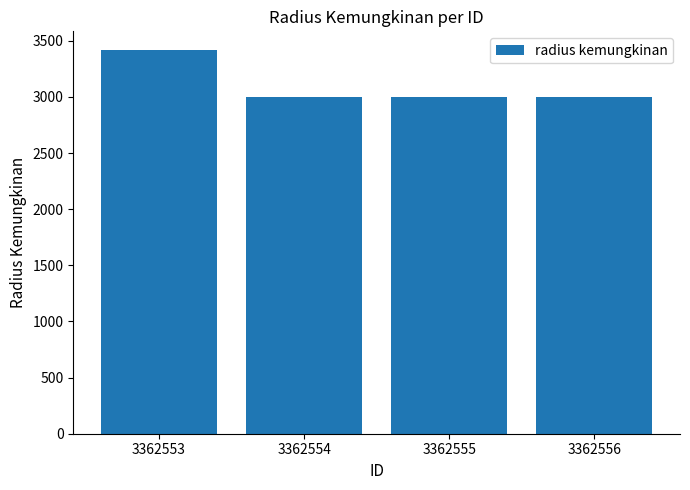

Read the value at 3362555, to the nearest 10.

3000